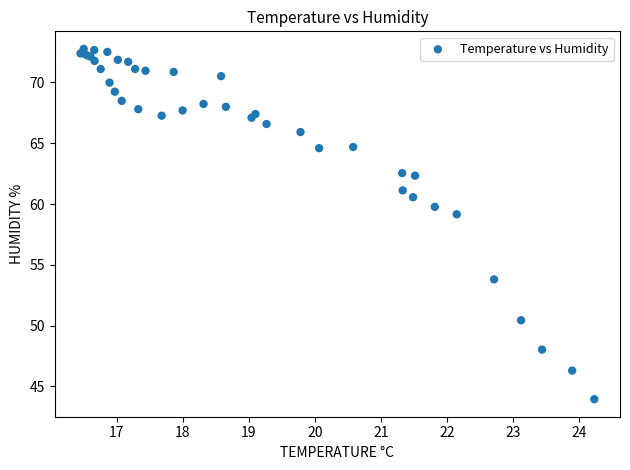

What Y value in the scatter plot is closest to 58?

59.2